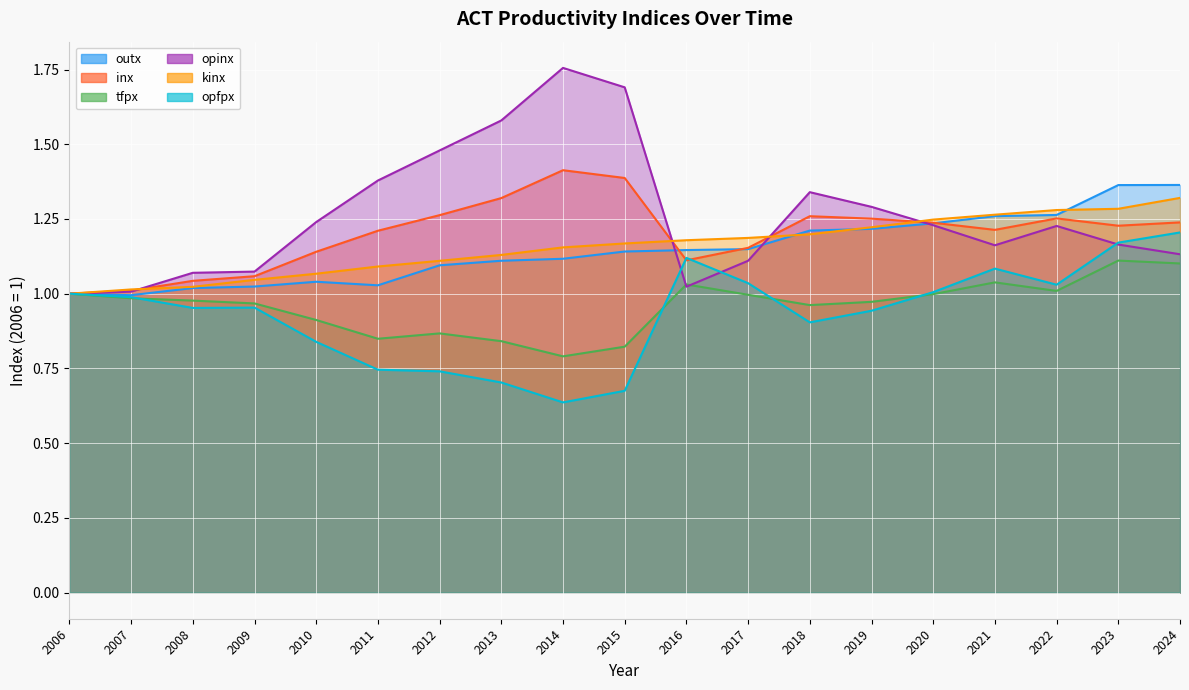

How many interior local peaks does the inx series have?

3